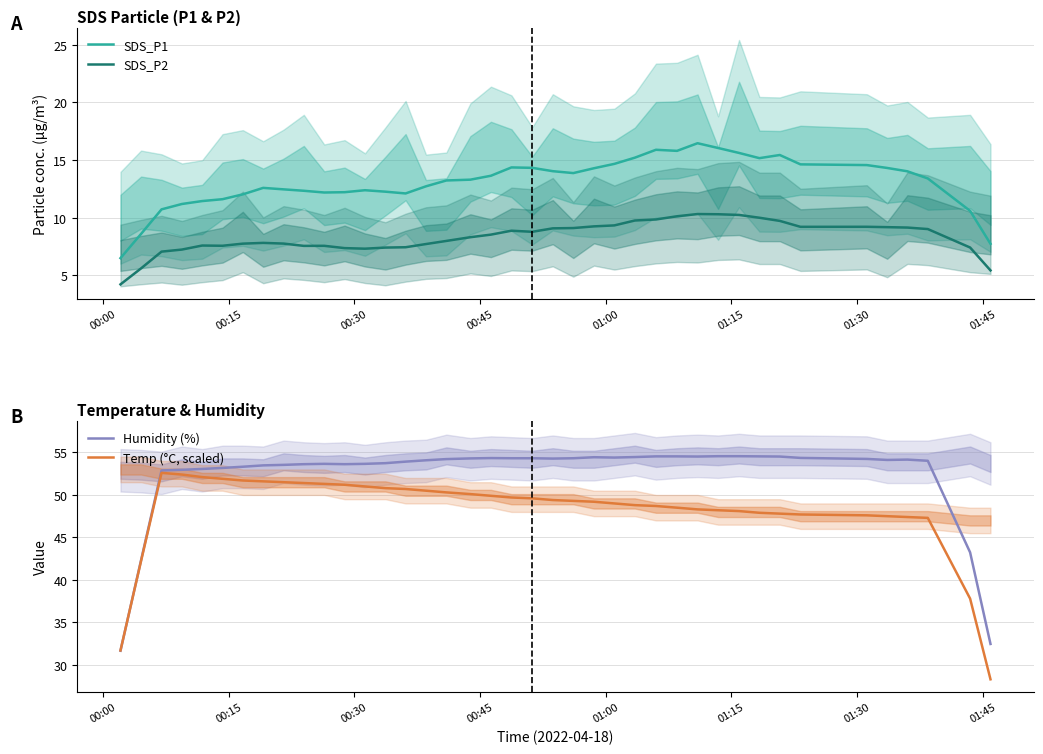

True or false: SDS_P1 and SDS_P2 intersect in this chart.

False